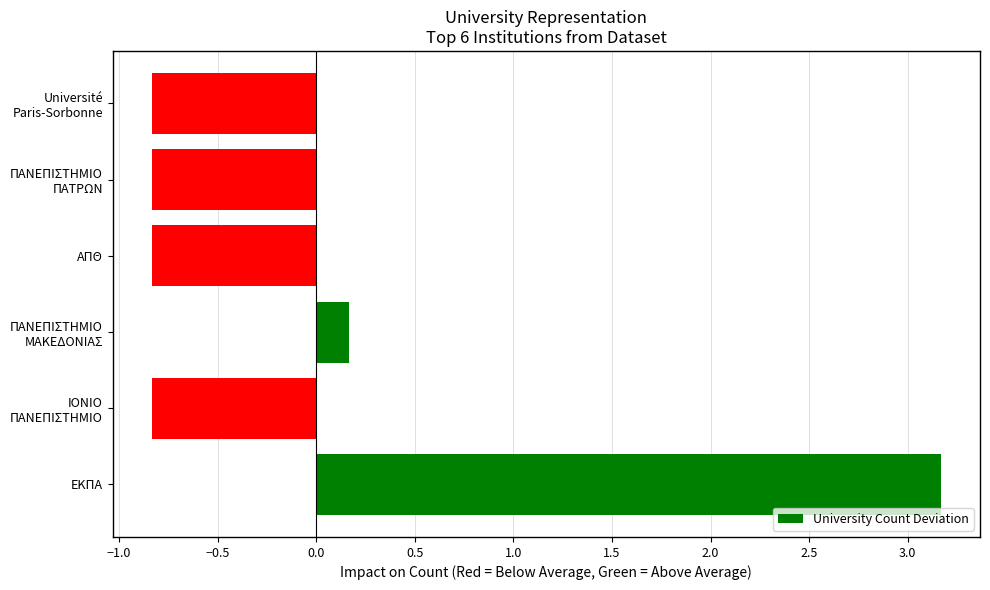

True or false: the data shows 3.2 at ΕΚΠΑ.

True